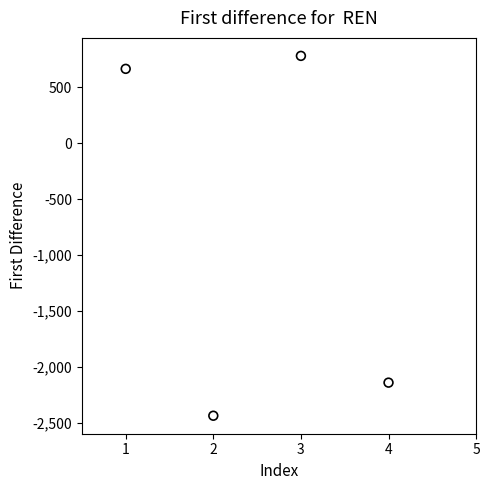

What Y value in the scatter plot is closest to -829?

-2142